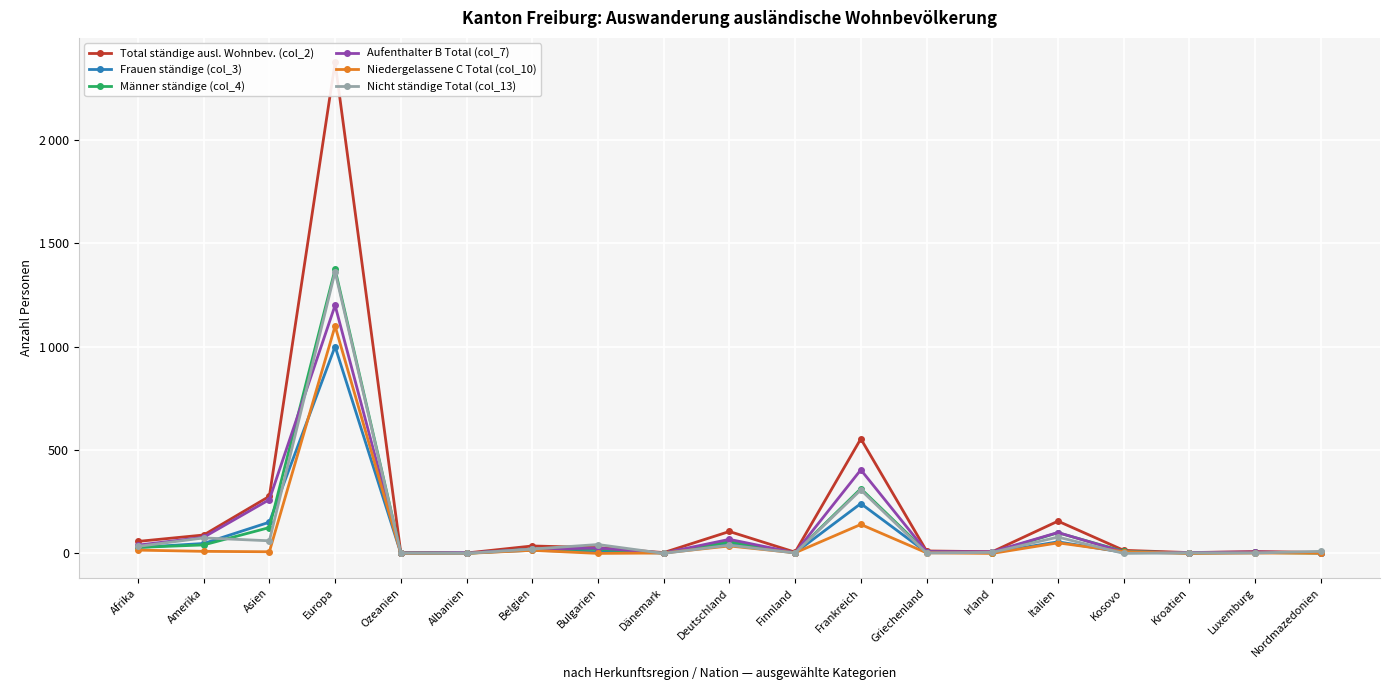

What are all the series names shown in the legend?

Total ständige ausl. Wohnbev. (col_2), Frauen ständige (col_3), Männer ständige (col_4), Aufenthalter B Total (col_7), Niedergelassene C Total (col_10), Nicht ständige Total (col_13)